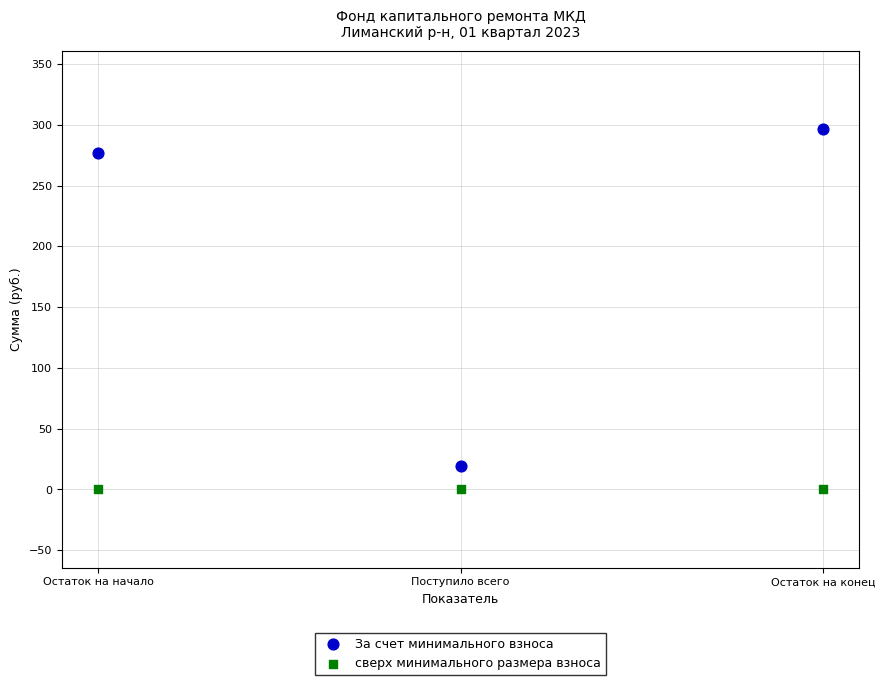

Which series reaches the minimum Y coordinate?

сверх минимального размера взноса